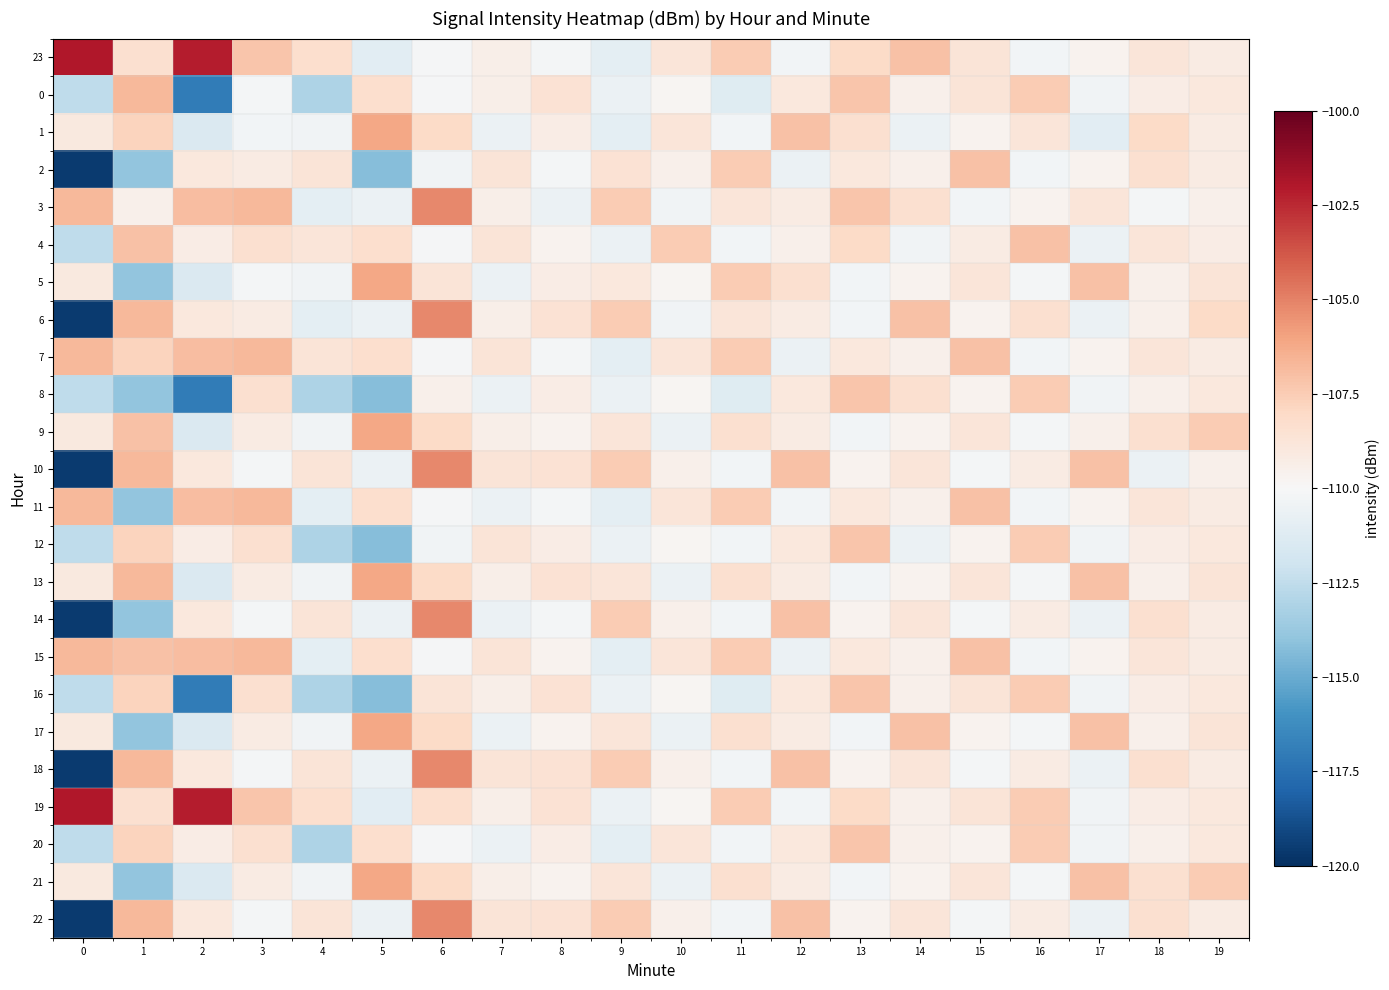

What is the total value across all series at 19?

-2614.0